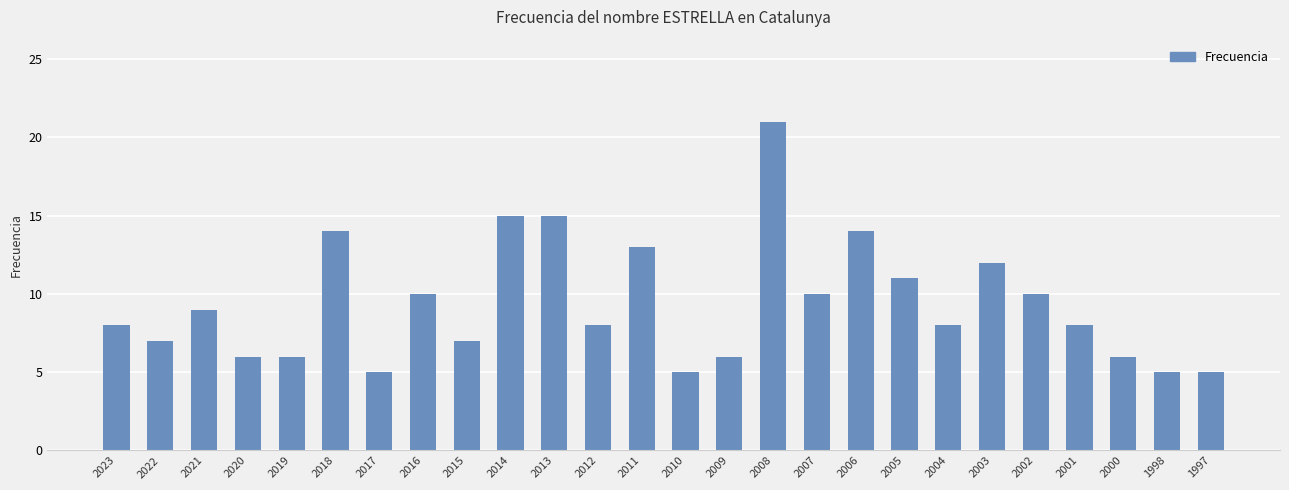

Count the number of data series in this chart.

1